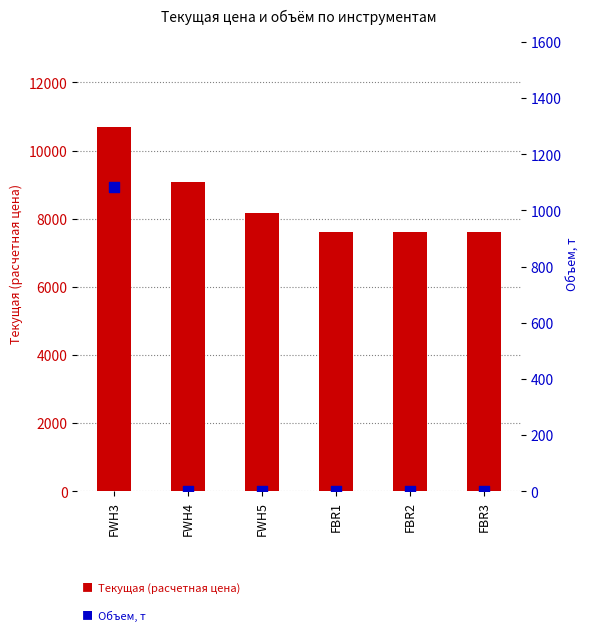

Which series reaches the minimum Y coordinate?

Объем, т